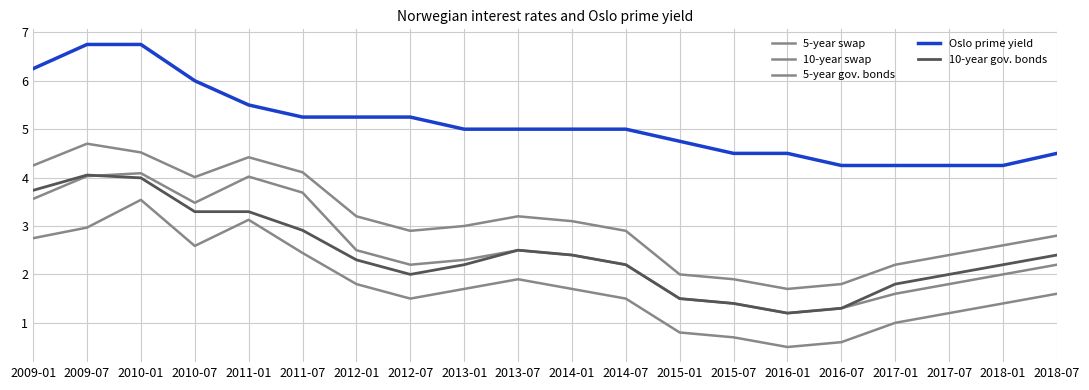

True or false: 10-year swap has more than 0 interior local peaks.

True